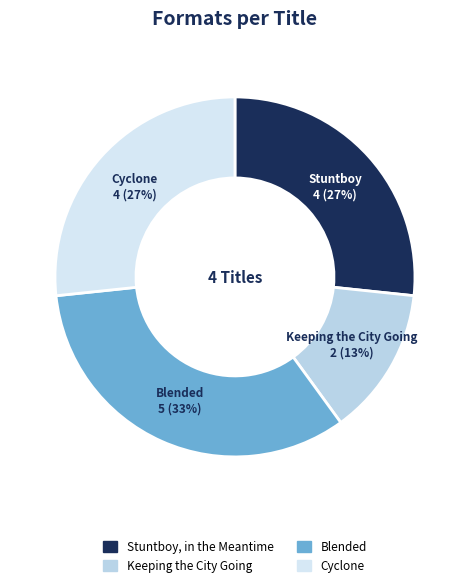

To the nearest percent, what portion does Stuntboy, in the Meantime represent?

27%